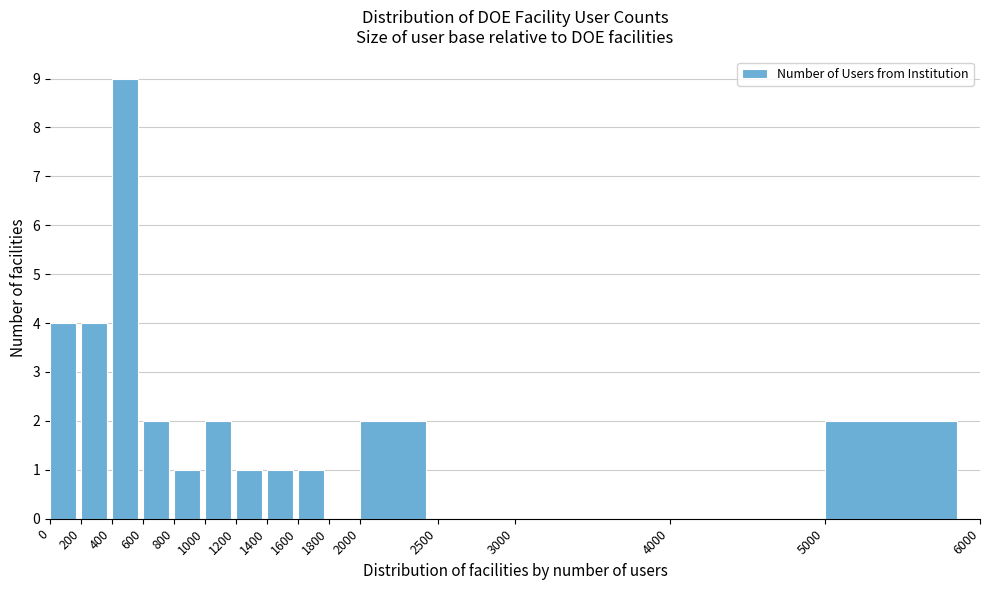

Reading left to right, transcribe this chart: for each bar, give the range it covers on the x-axis and its height. The values are not printed on the chart, so give them approximately, as read against the axis.

0 to 200: 4
200 to 400: 4
400 to 600: 9
600 to 800: 2
800 to 1000: 1
1000 to 1200: 2
1200 to 1400: 1
1400 to 1600: 1
1600 to 1800: 1
1800 to 2000: 0
2000 to 2500: 2
2500 to 3000: 0
3000 to 4000: 0
4000 to 5000: 0
5000 to 6000: 2